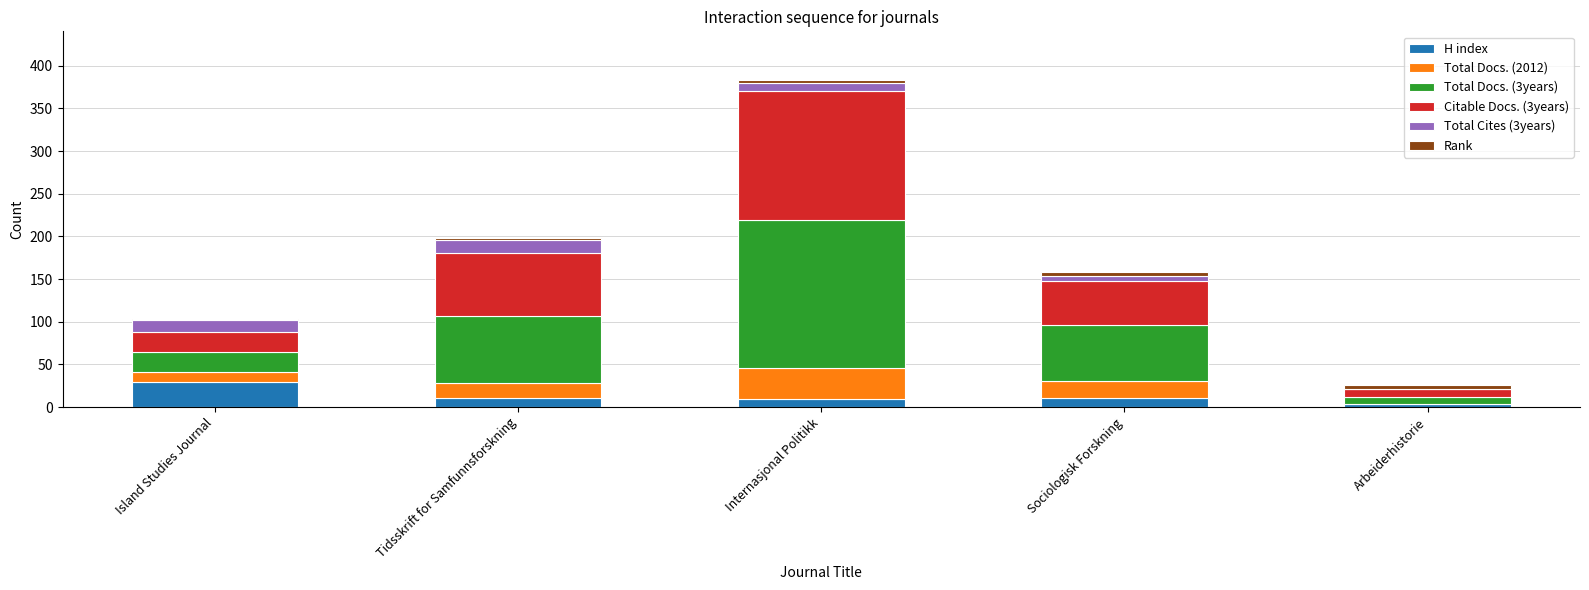

What is the sum of all H index values?

62